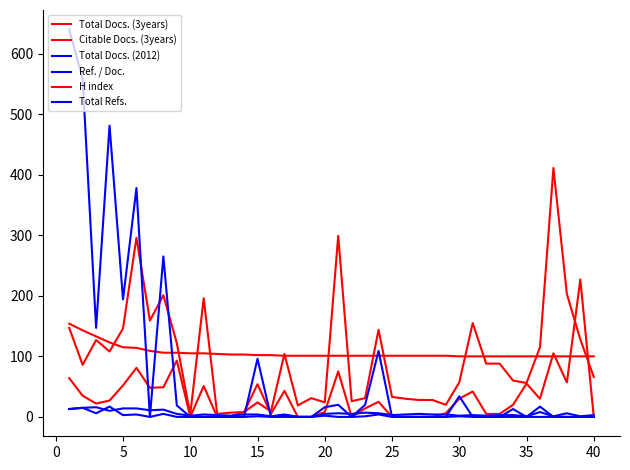

How many series are shown in this chart?

6